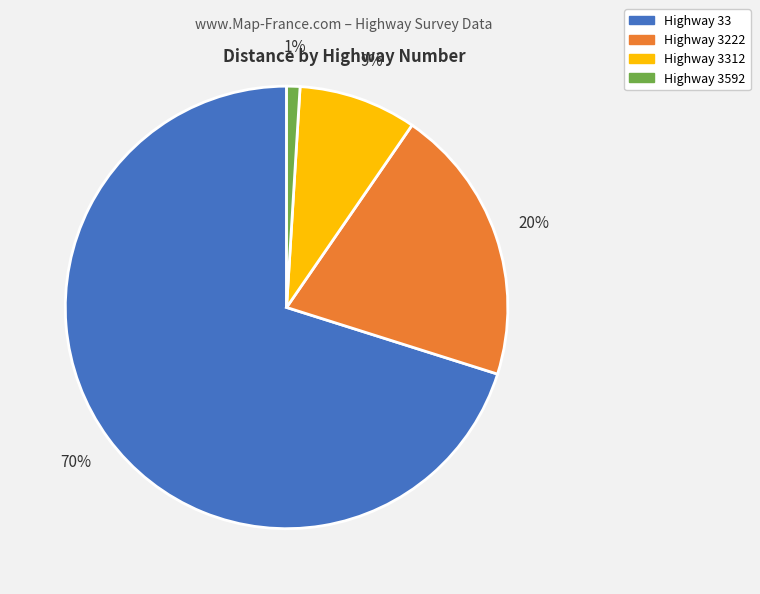

To the nearest percent, what is the average slice percentage?

25%